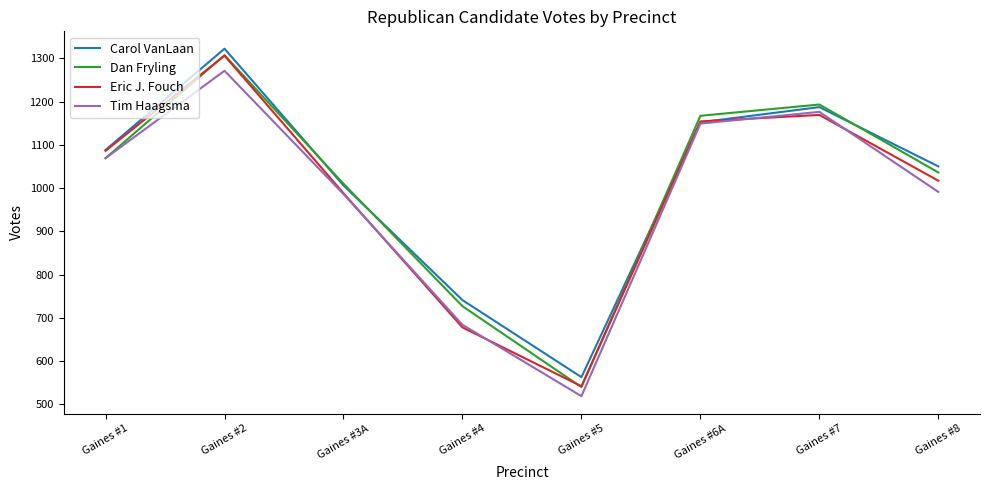

What is the difference between the maximum and minimum values in the Eric J. Fouch series?

764